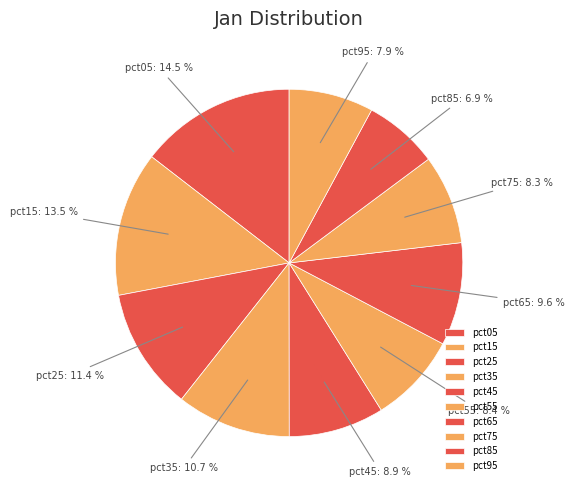

What percentage do pct45 and pct85 together represent?

15.8%